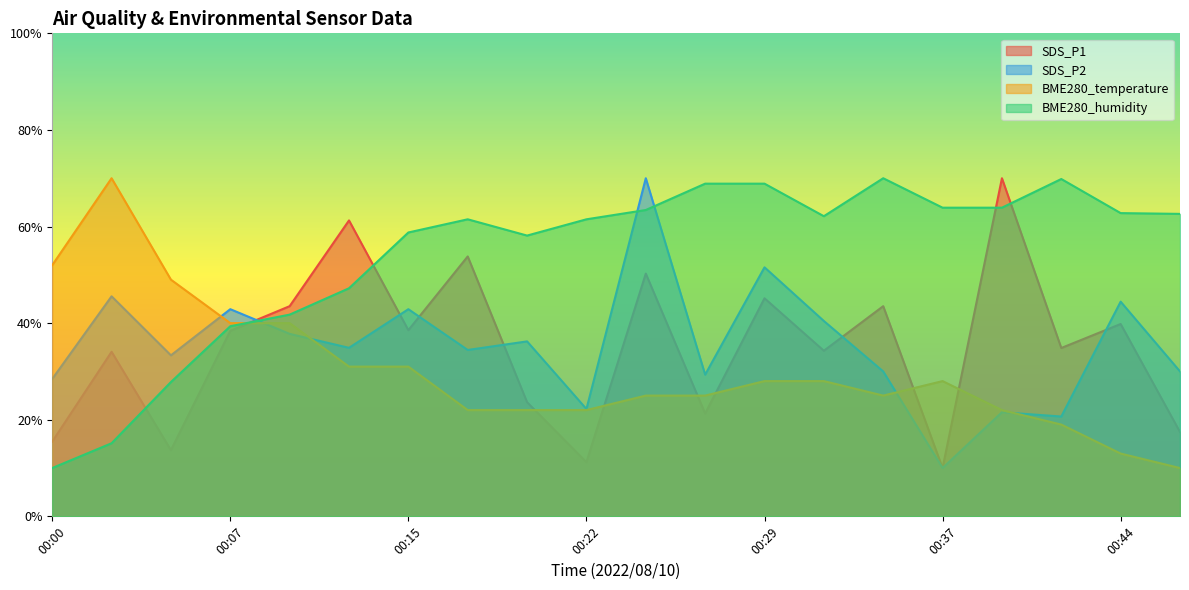

Is it true that BME280_humidity equals 35.1 at 00:41?

False